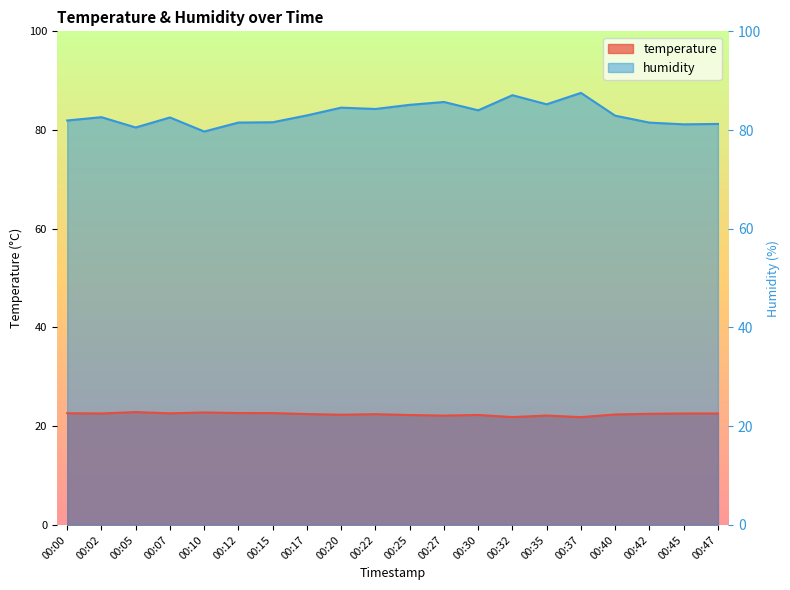

True or false: temperature has a value of 8.3 at 00:25.

False